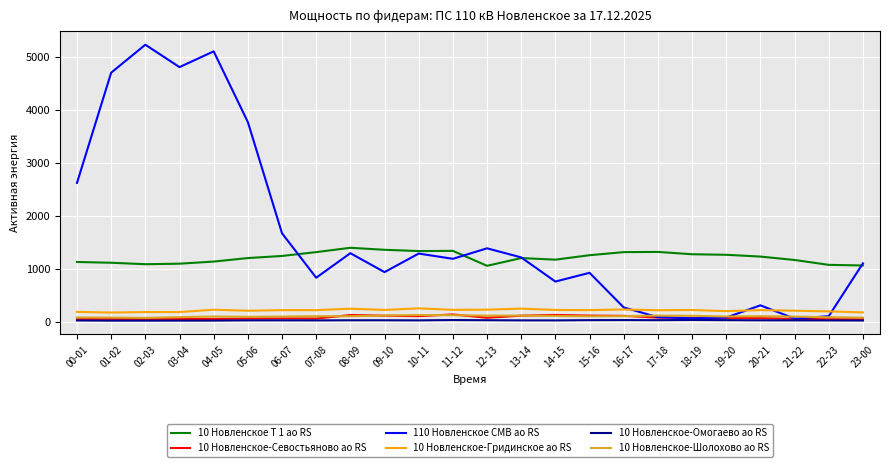

What is the spread (max minus min) of values at 03-04?

4782.8